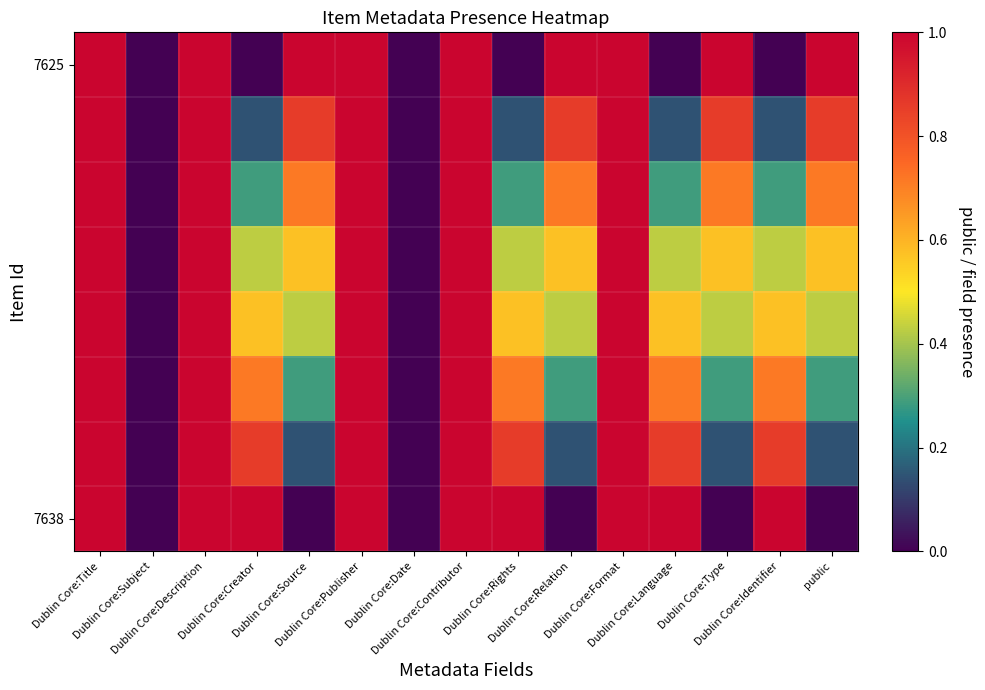

Which series changed the most between Dublin Core:Title and Dublin Core:Type?

7638